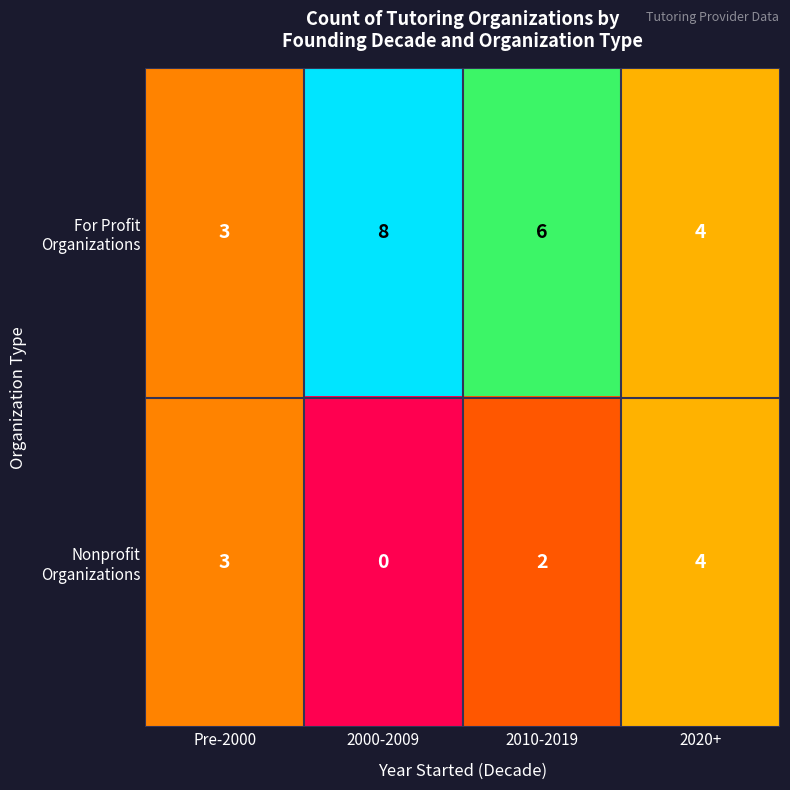

What is the difference between the highest and lowest values at 2010-2019?

4